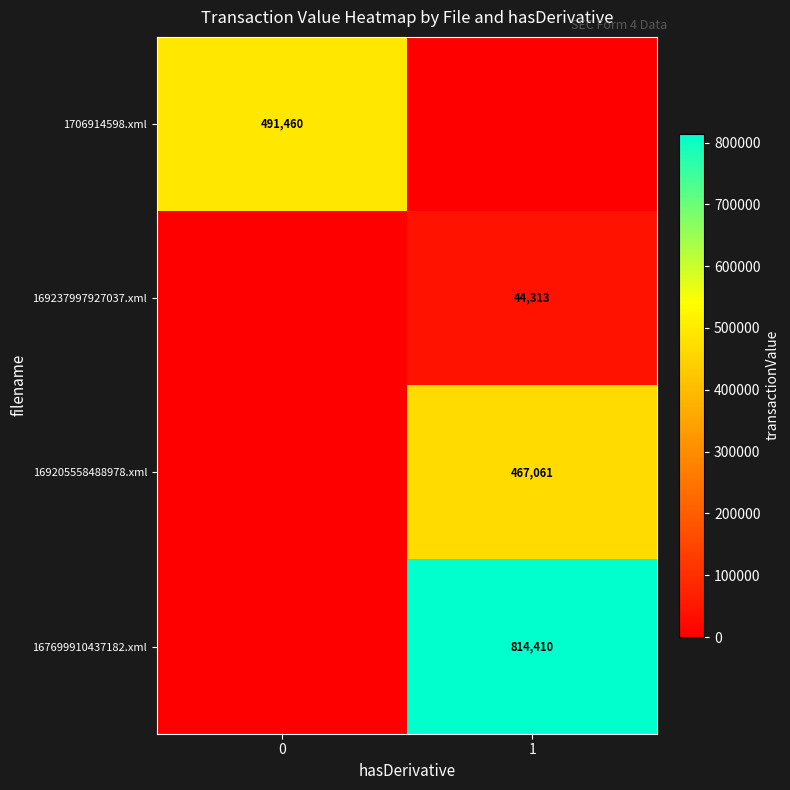

Is the value of 169237997927037.xml at 1 greater than the value of 167699910437182.xml at 1?

No